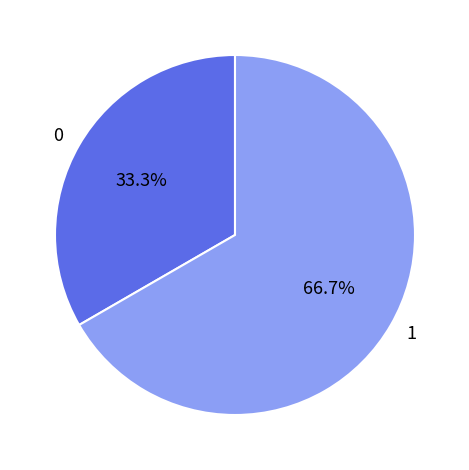

Between 0 and 1, which is larger?

1